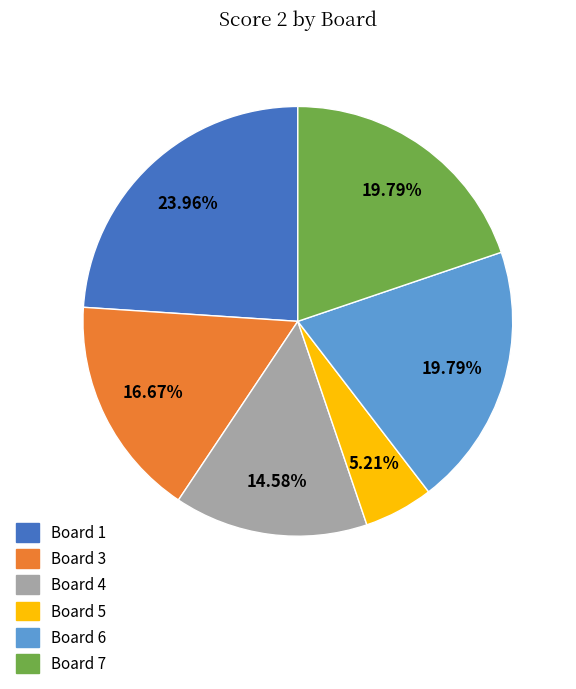

Which category has the smallest portion of the pie?

Board 5